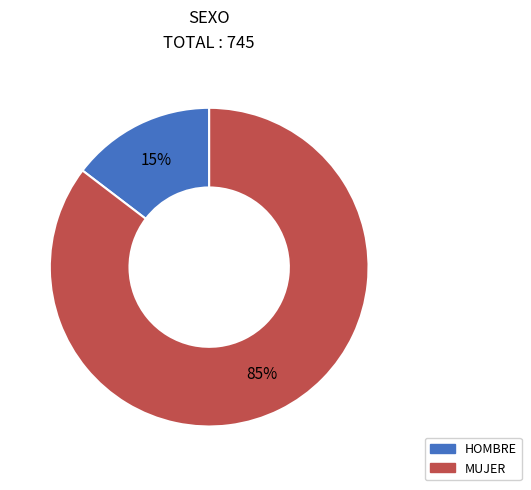

Combined, do MUJER and HOMBRE account for over 50%?

Yes